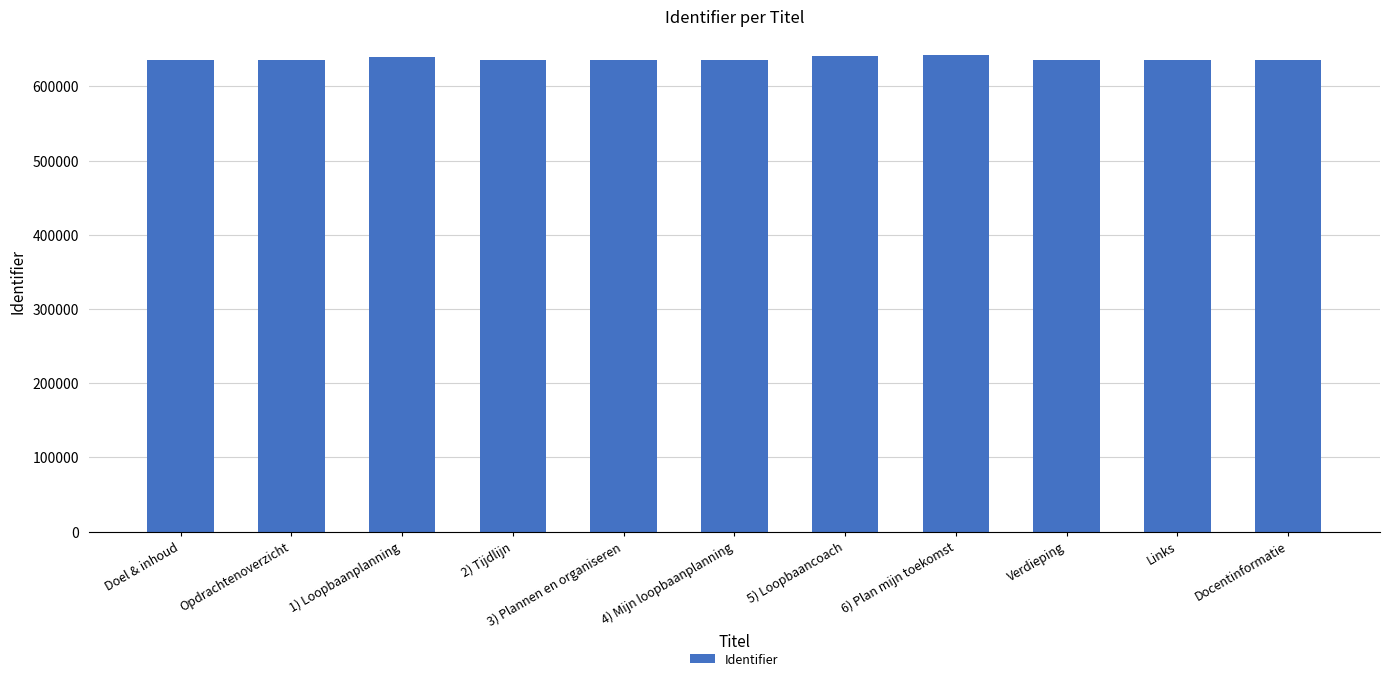

What is the average value?

636951